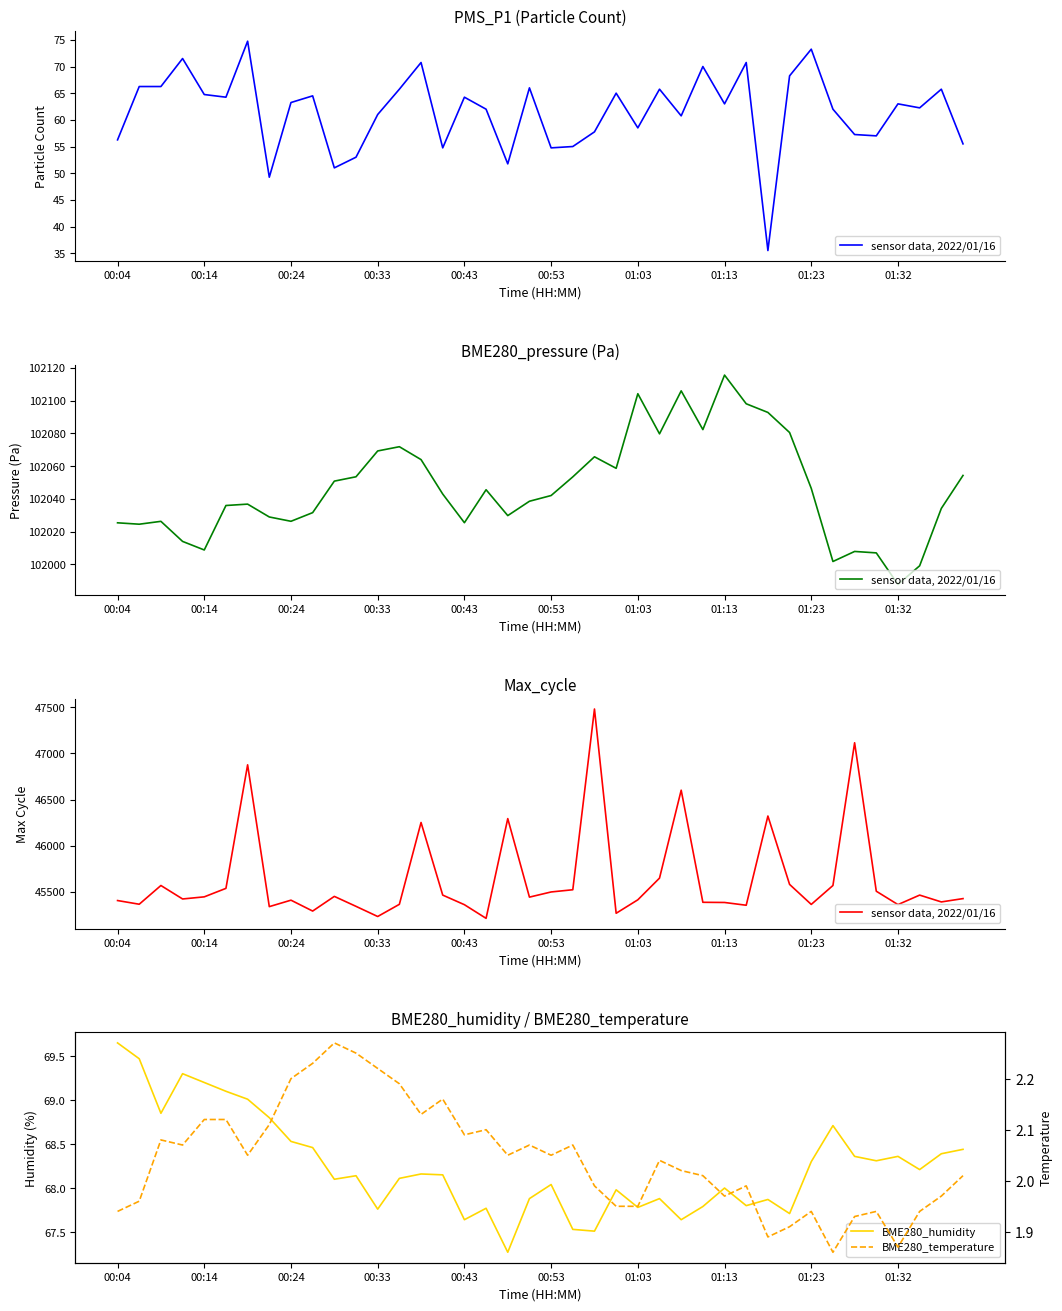

What is the approximate value of BME280_humidity at 00:43?

67.6